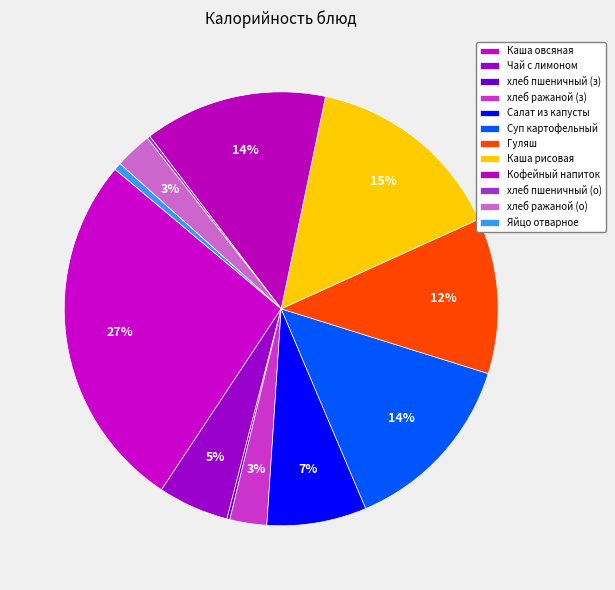

Which slice is the smallest?

хлеб пшеничный (завтрак)